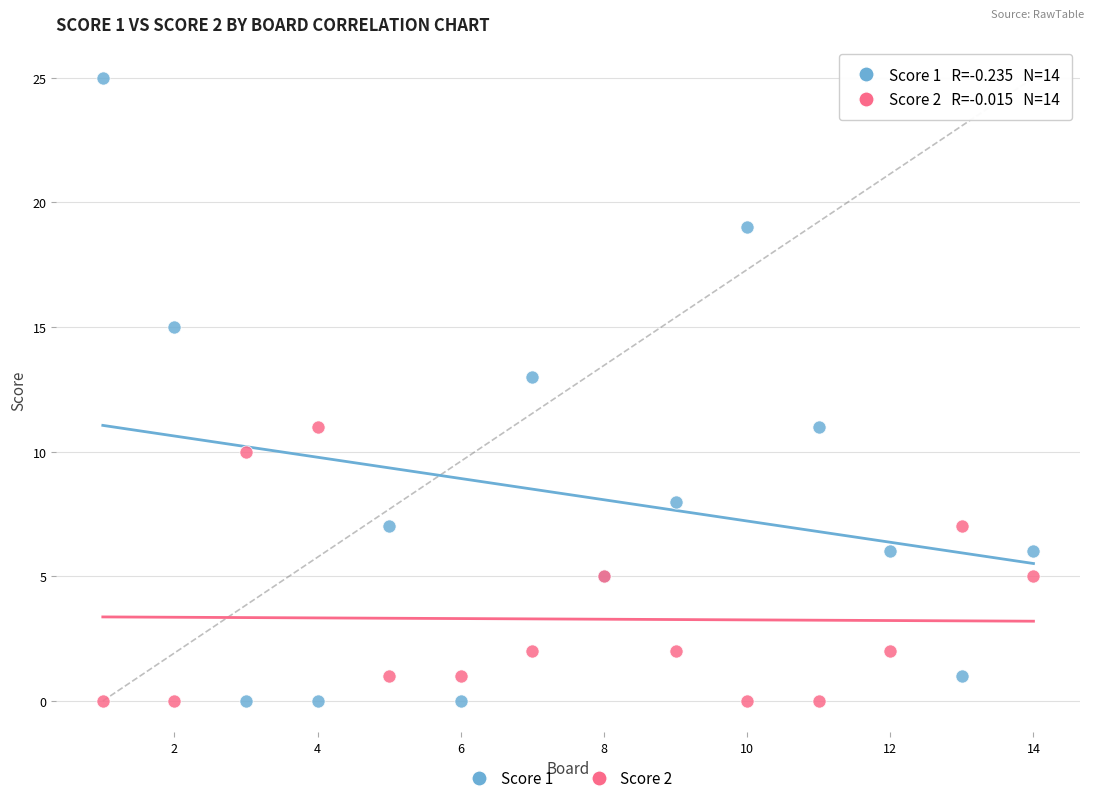

What are all the series names shown in the legend?

Score 1, Score 2